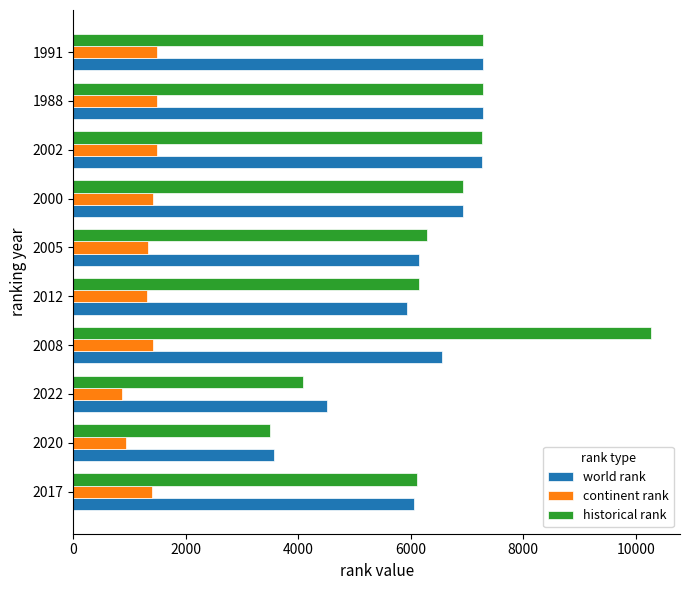

What are all the series names shown in the legend?

world rank, continent rank, historical rank